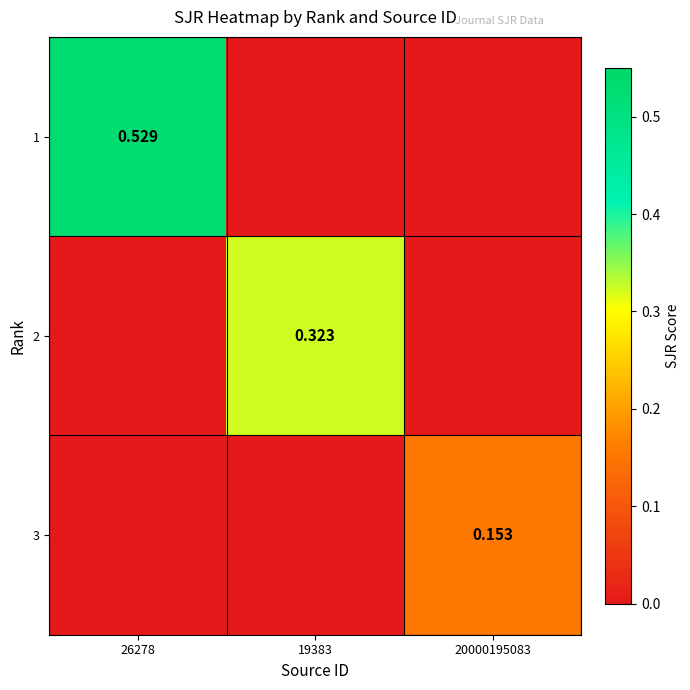

Count the number of categories in the chart.

3